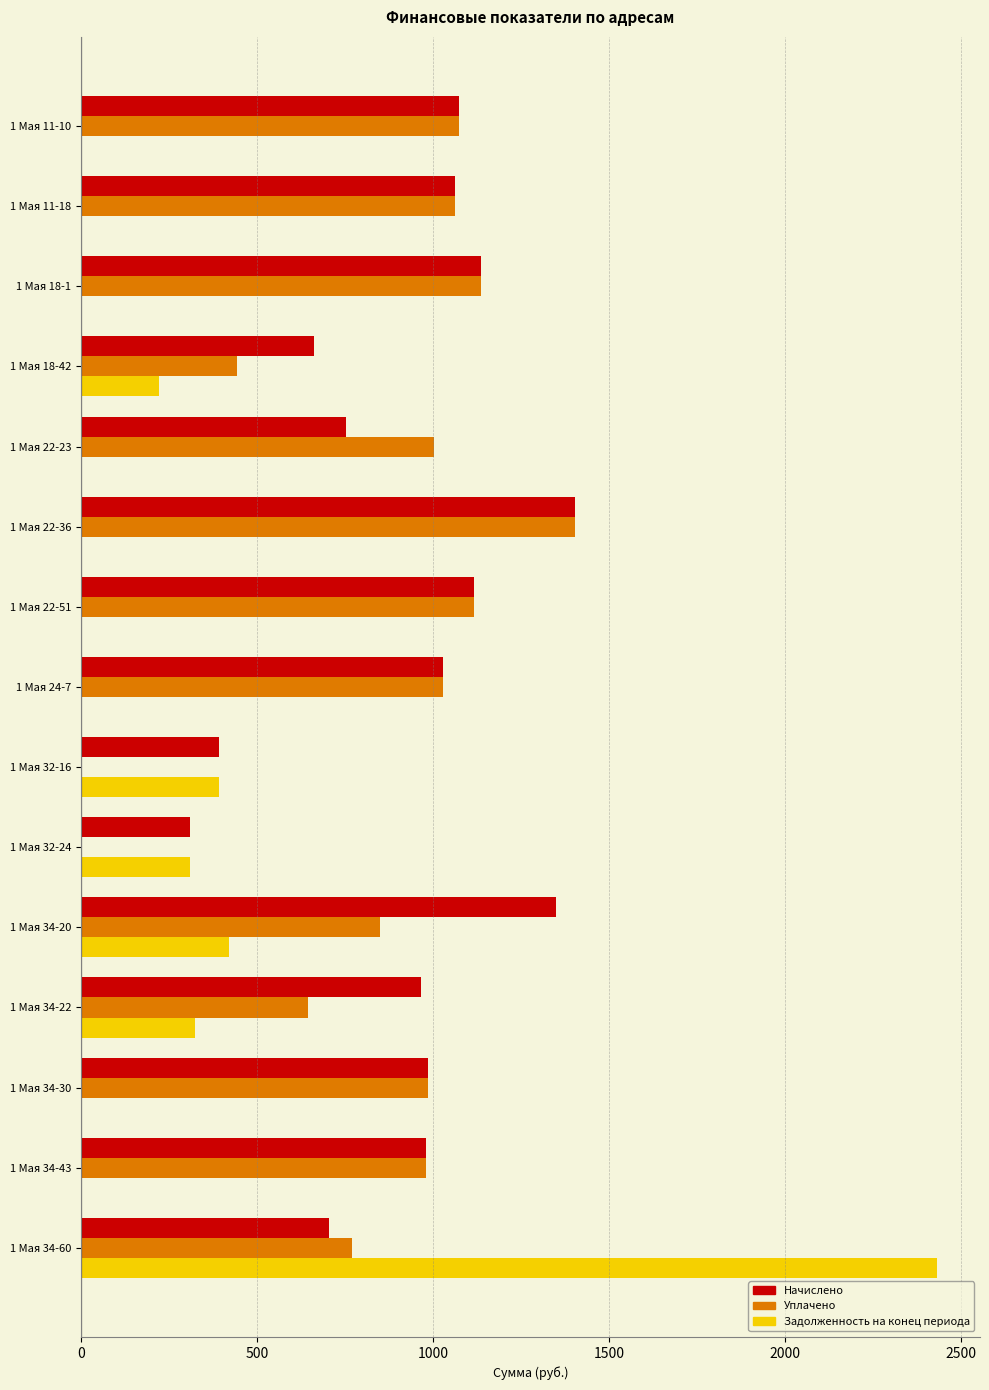

The Задолженность на конец периода series shows 2433.7 at 1 Мая 34-60. True or false?

True